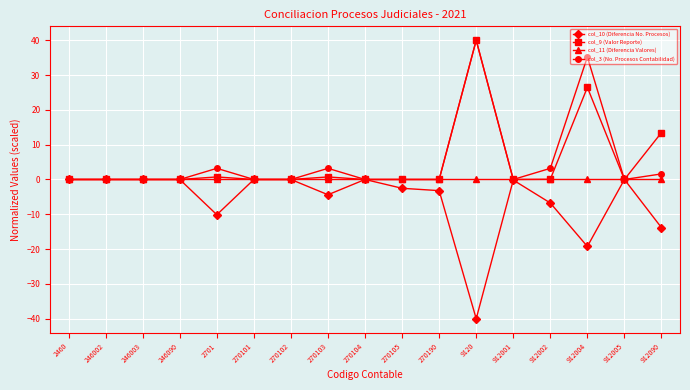

The value of col_10 (Diferencia No. Procesos) at 270104 is 0.0. True or false?

True